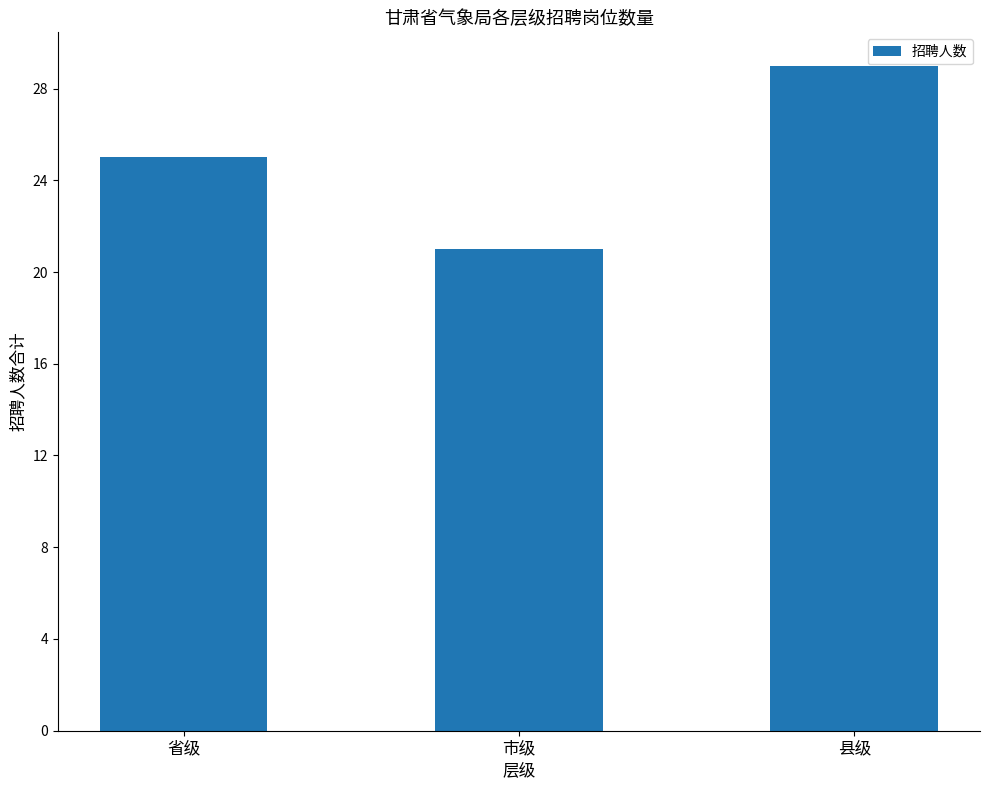

Reading right to left, extract all data points from this chart.

县级=29	市级=21	省级=25